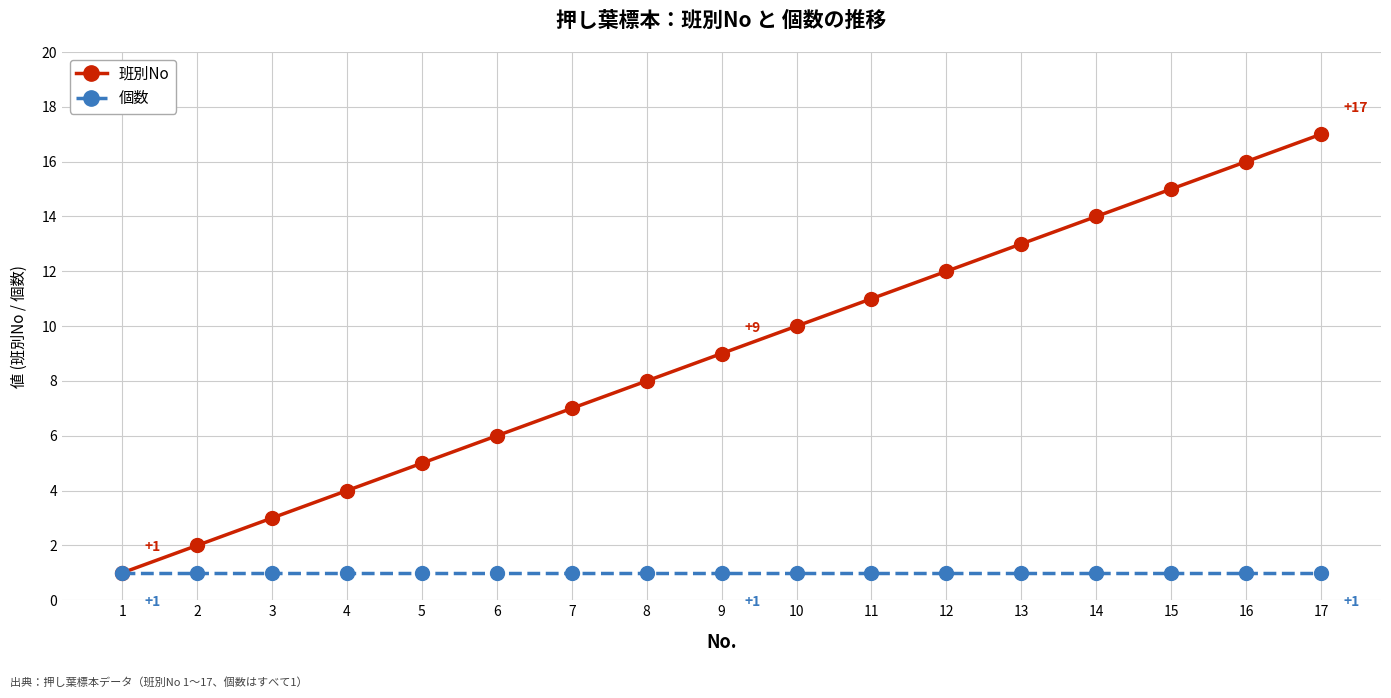

Which series has the largest range (max minus min)?

班別No